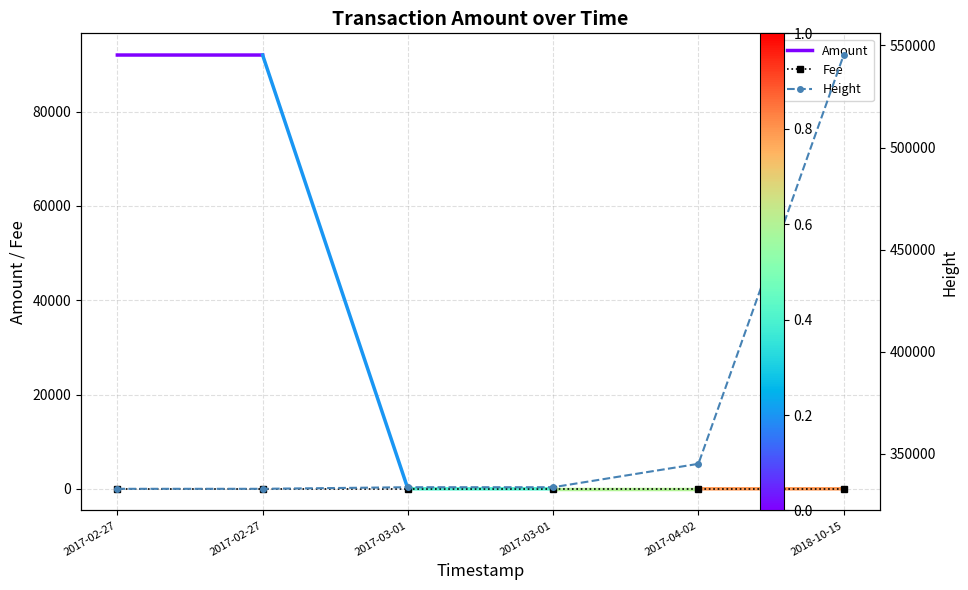

Which series has the largest total across all categories?

Height